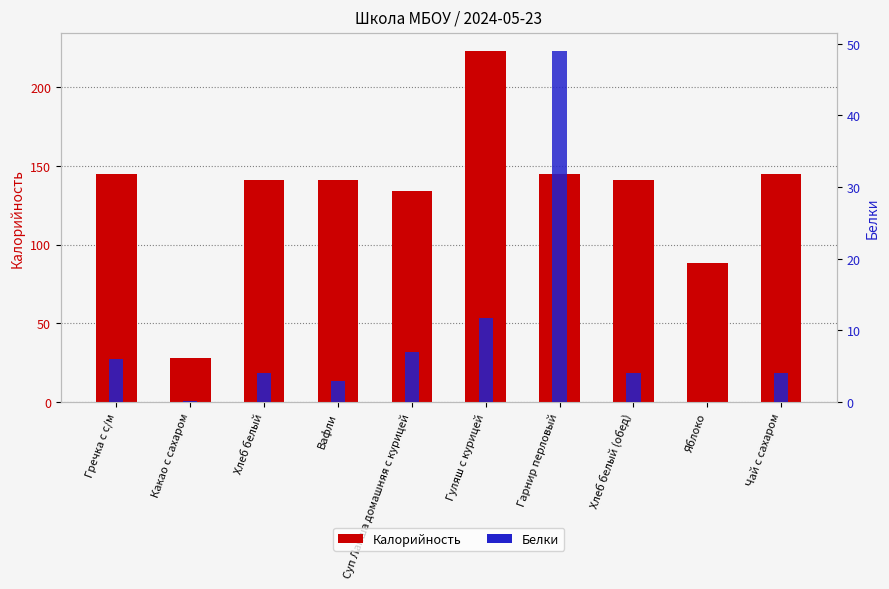

Are the bars horizontal?

No